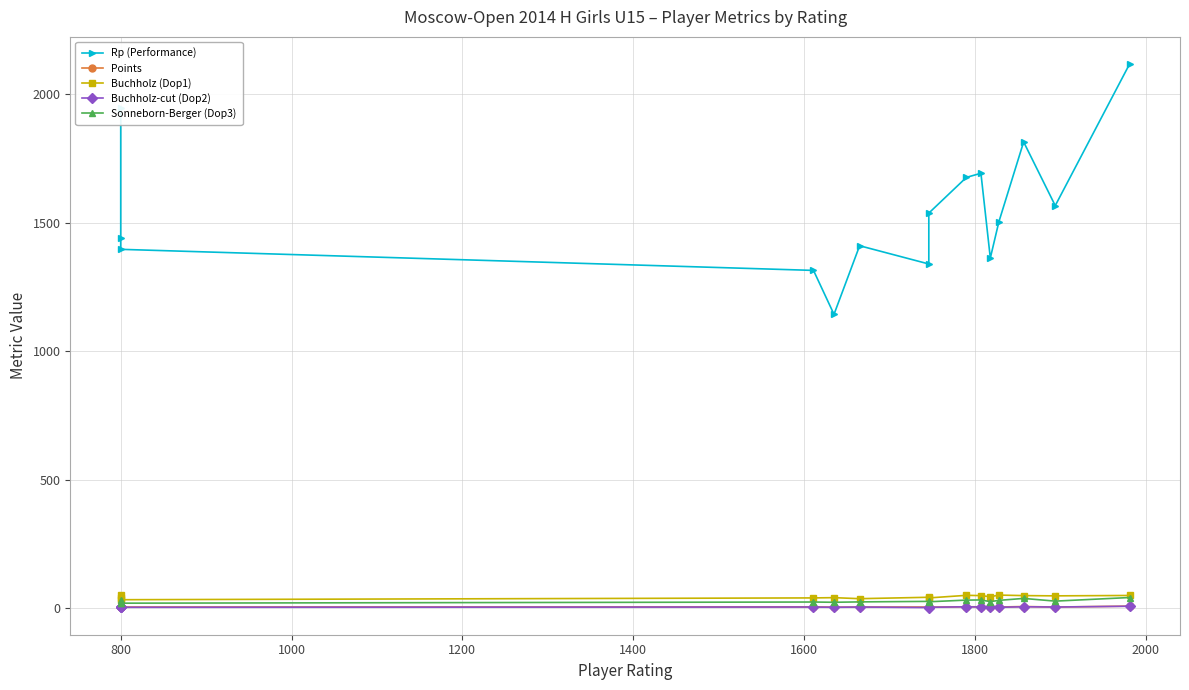

True or false: Points and Sonneborn-Berger (Dop3) intersect in this chart.

False